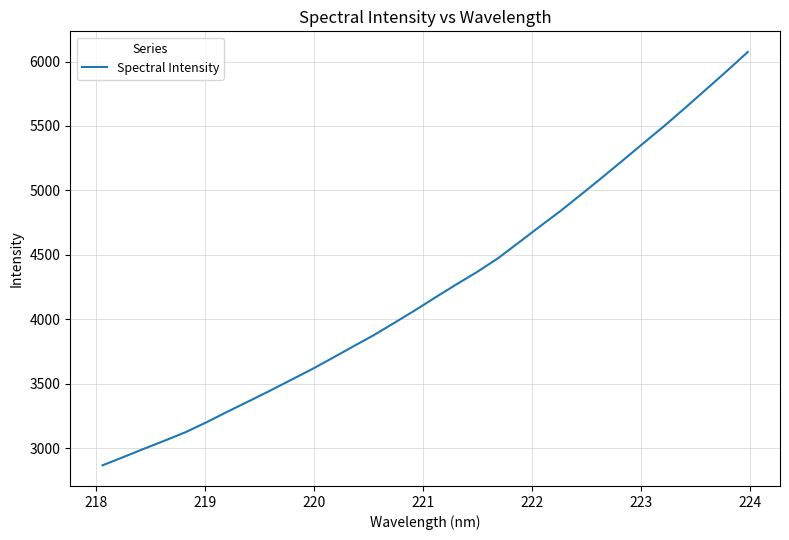

Does the chart display data point markers on the line(s)?

No